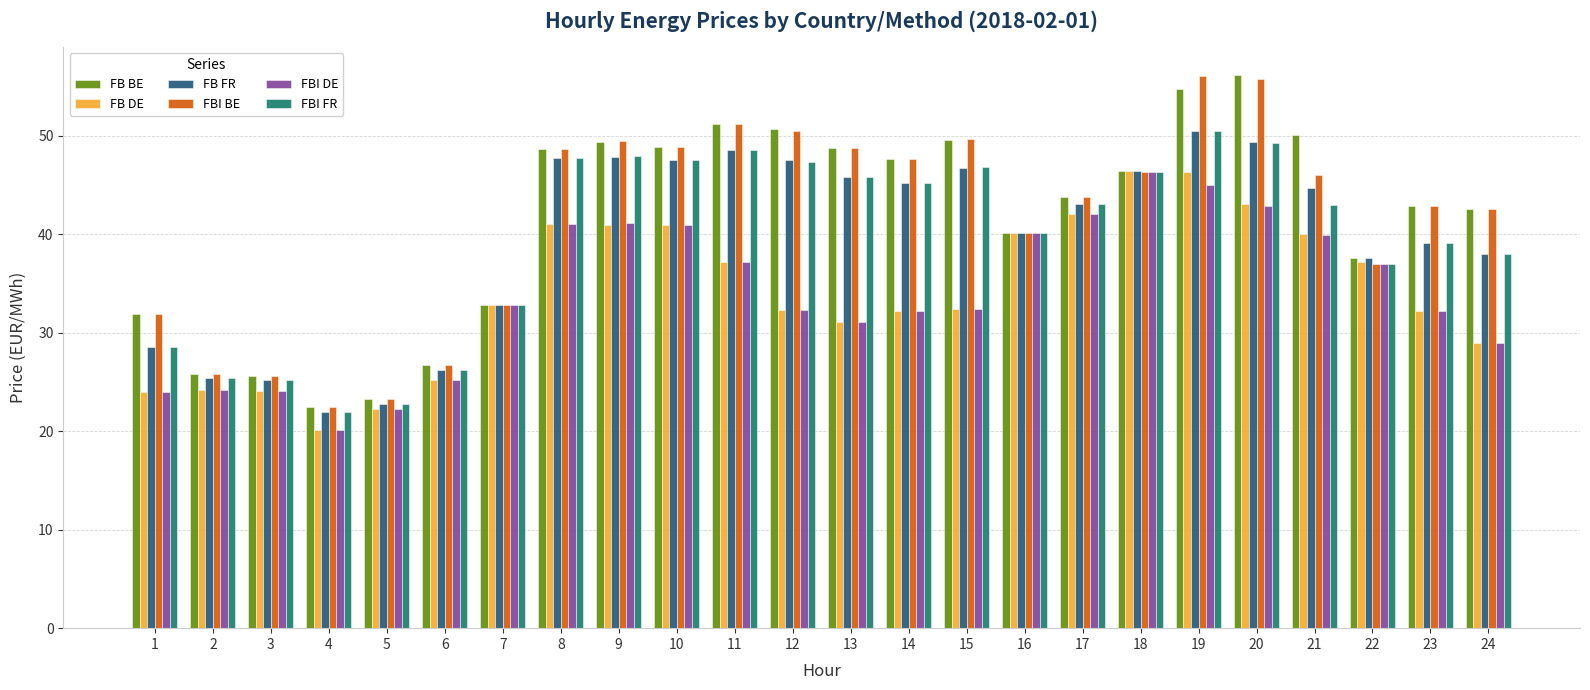

The FB DE series shows 32.4 at 15. True or false?

True